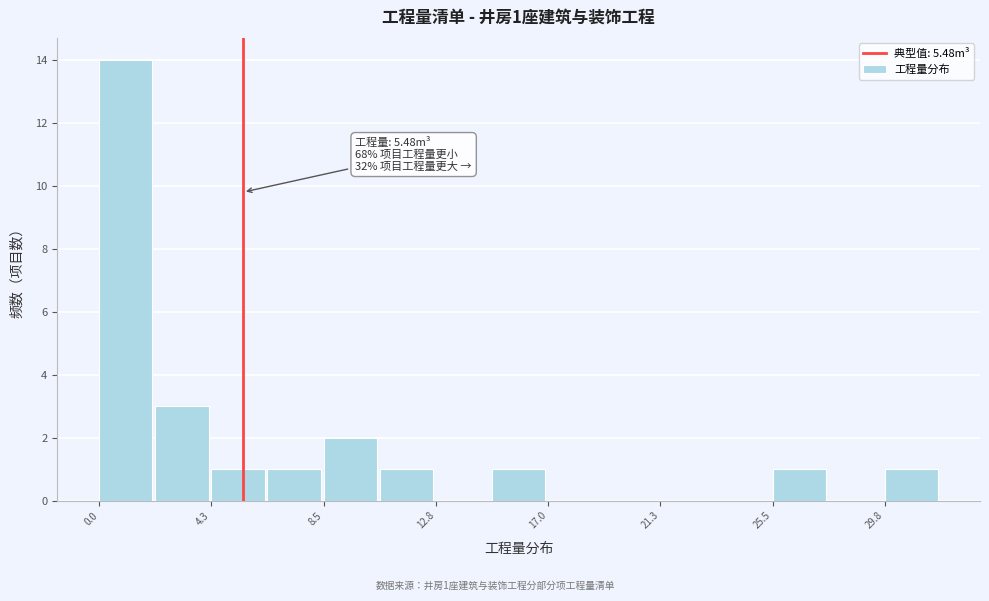

Which range on the x-axis has the tallest bar?

0.0 to 2.0